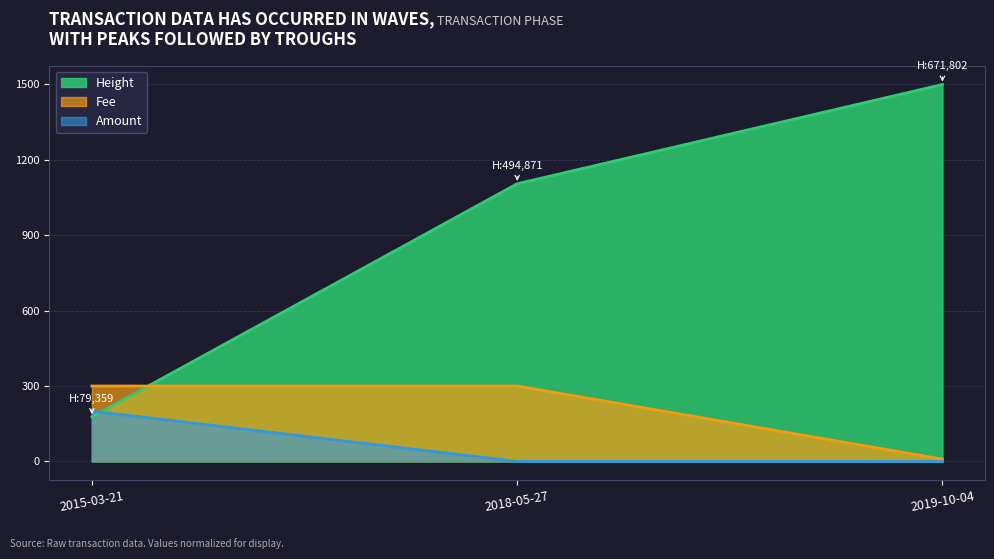

Is it true that Amount equals 0.0 at 2018-05-27?

True